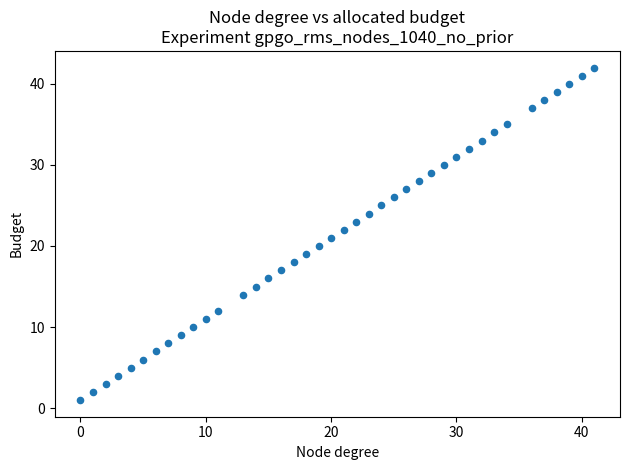

What is the range of X values (max minus min)?

41